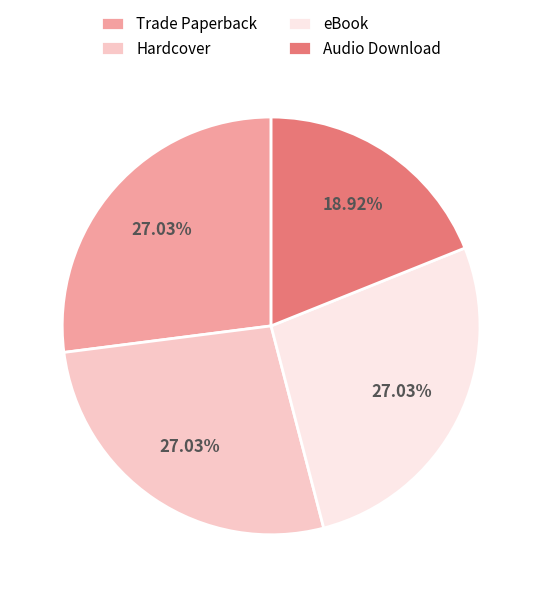

Count the number of slices in the pie.

4